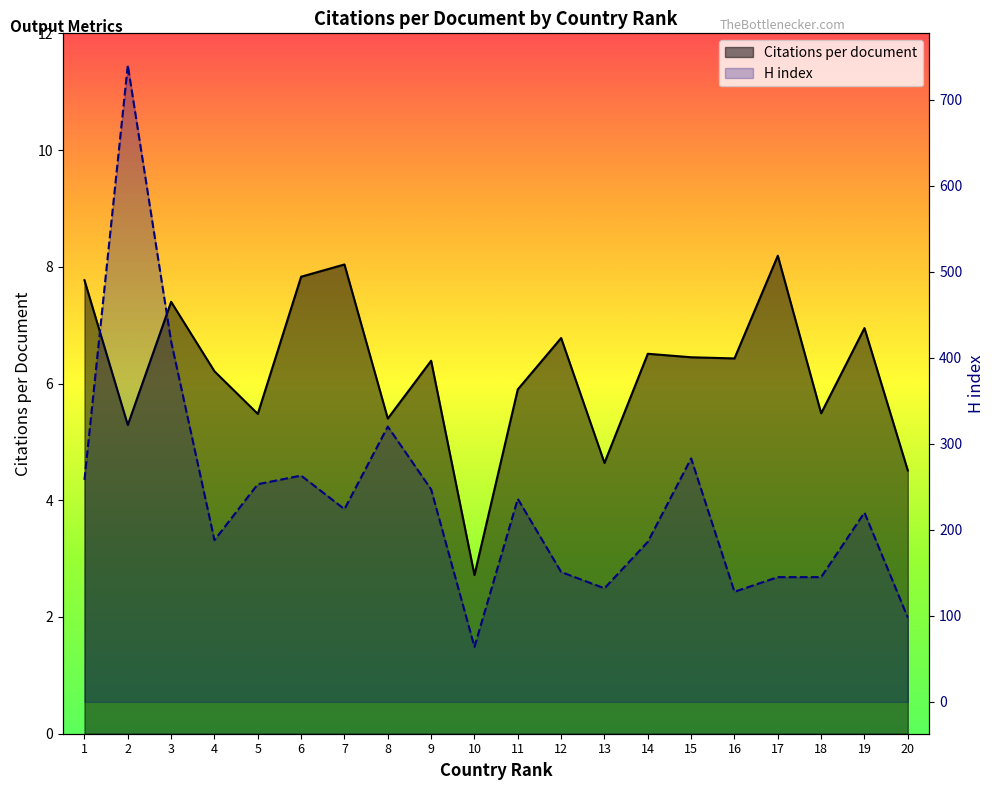

What is the value of the Citations per document point at the 12th from the left?

6.8